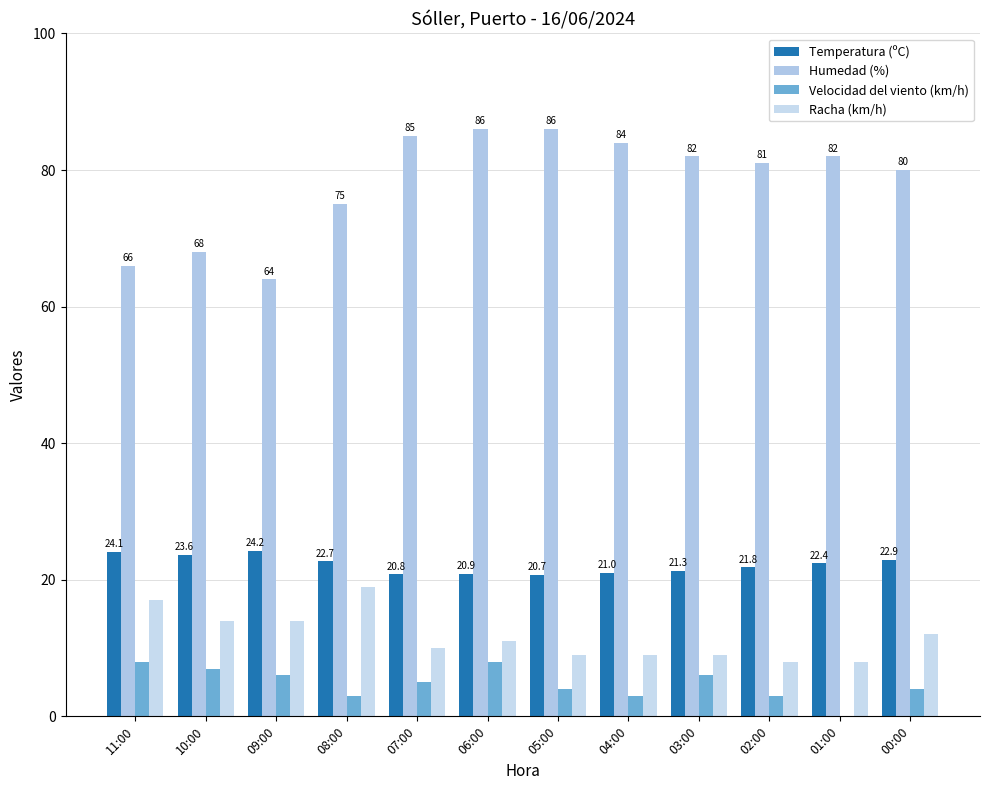

Does the chart contain stacked bars?

No